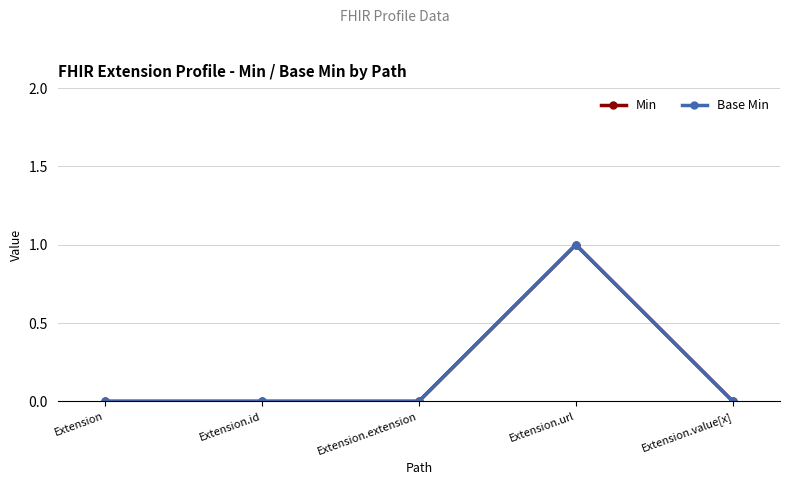

What is the sum of all Min values?

1